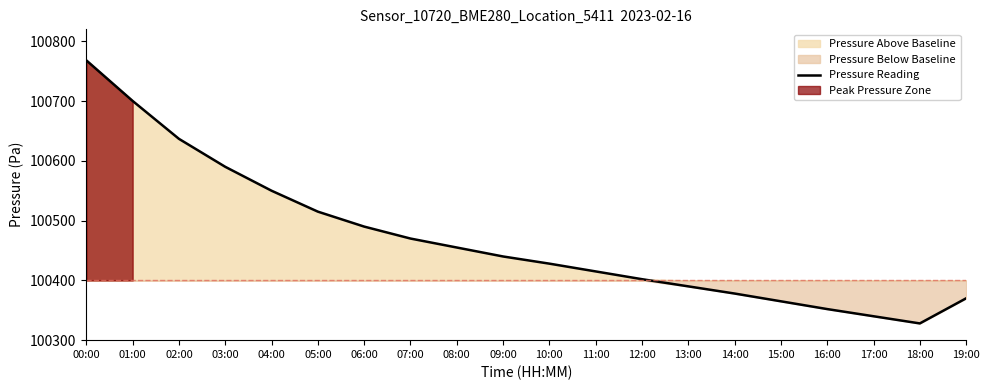

Is it true that the value at 01:00 is 100700.2?

True